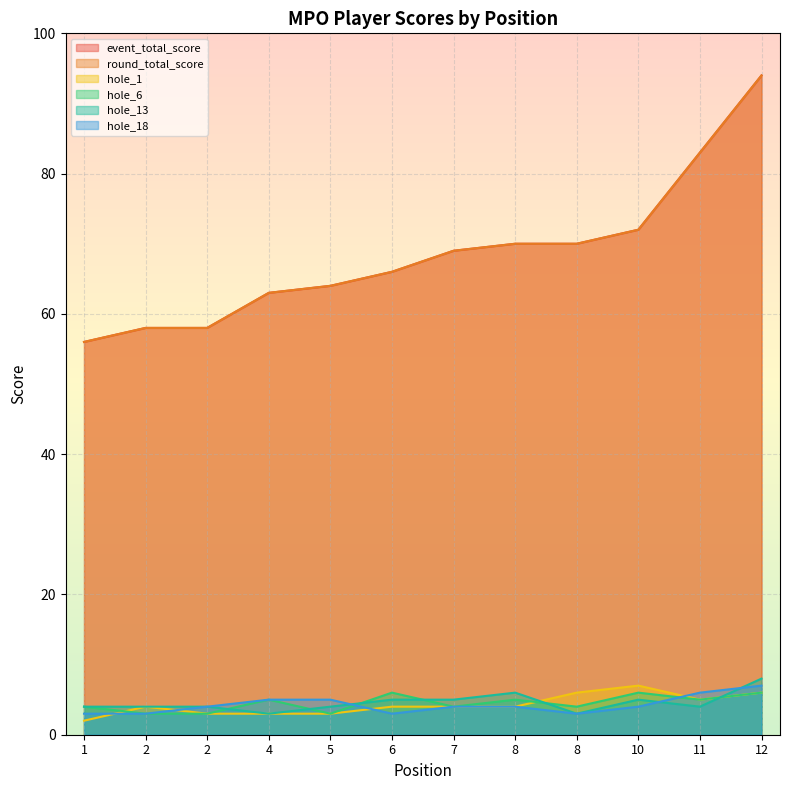

How many hole_13 values are between 4 and 5?

8